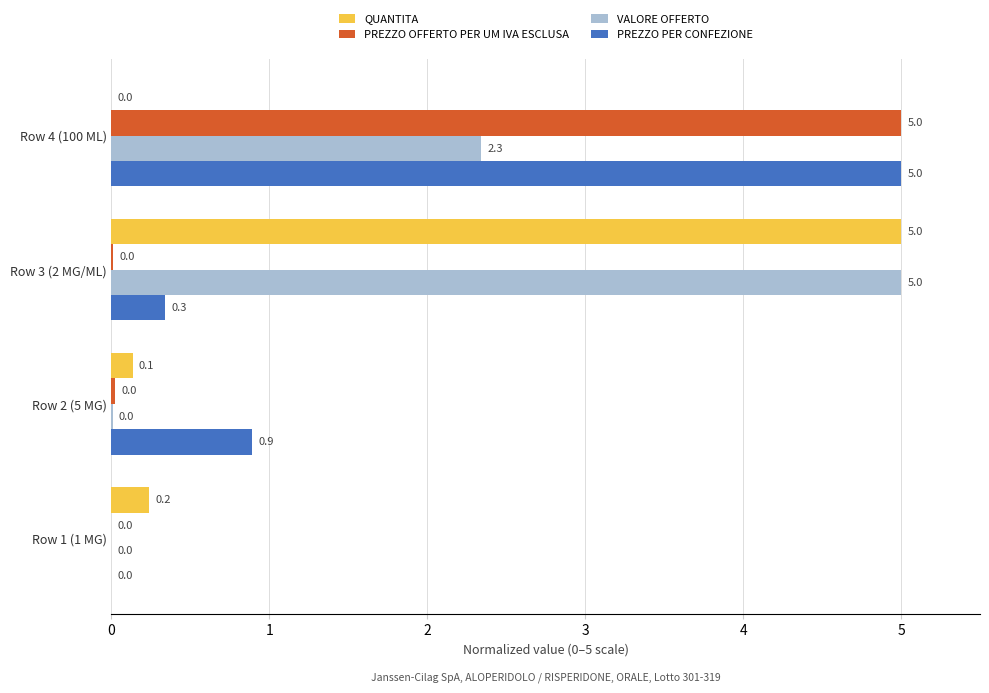

What is the maximum value for PREZZO OFFERTO PER UM IVA ESCLUSA?

5.0